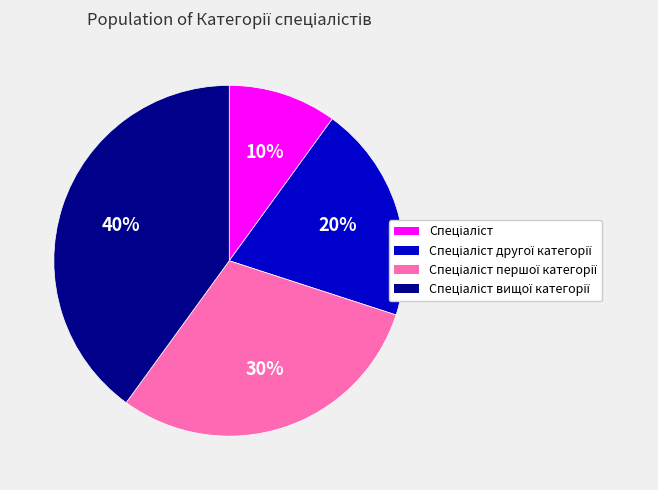

Does any single category account for the majority?

No